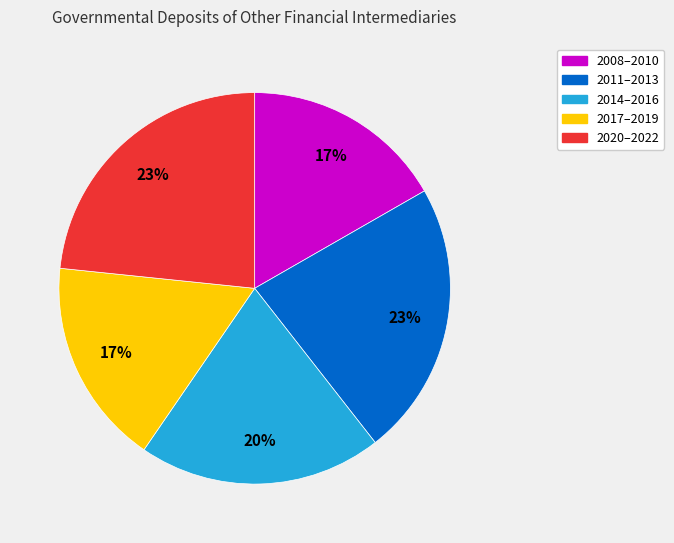

How many segments does this pie chart have?

5